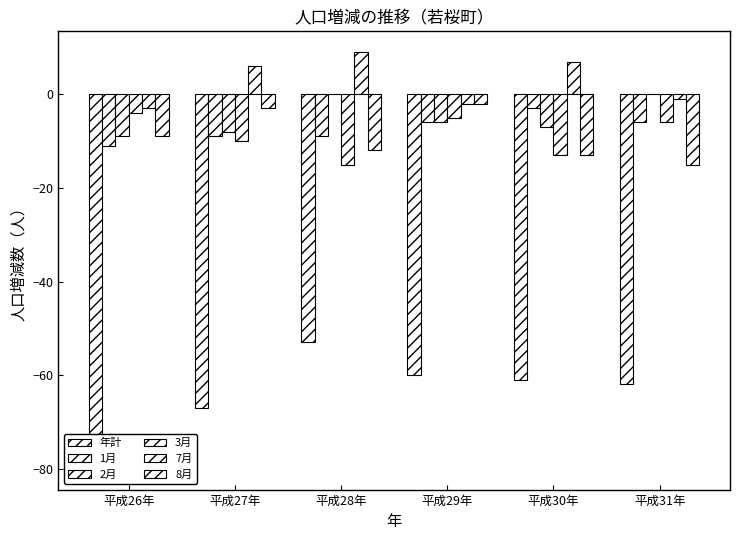

Which series has the largest total across all categories?

7月